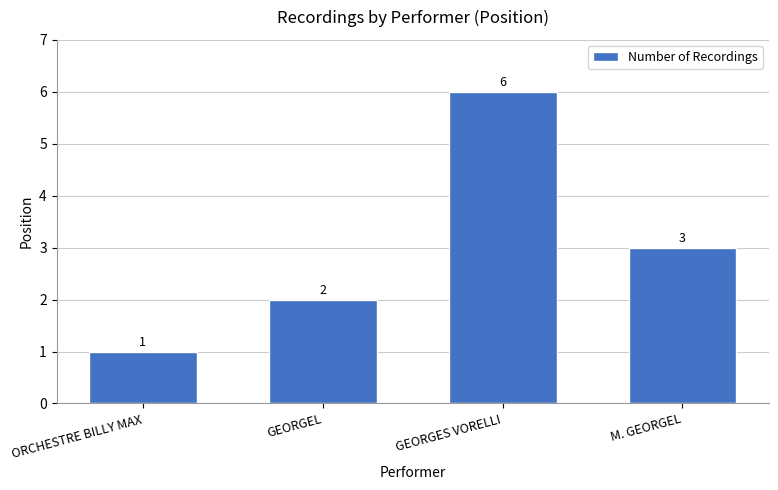

What position from the right is ORCHESTRE BILLY MAX?

4